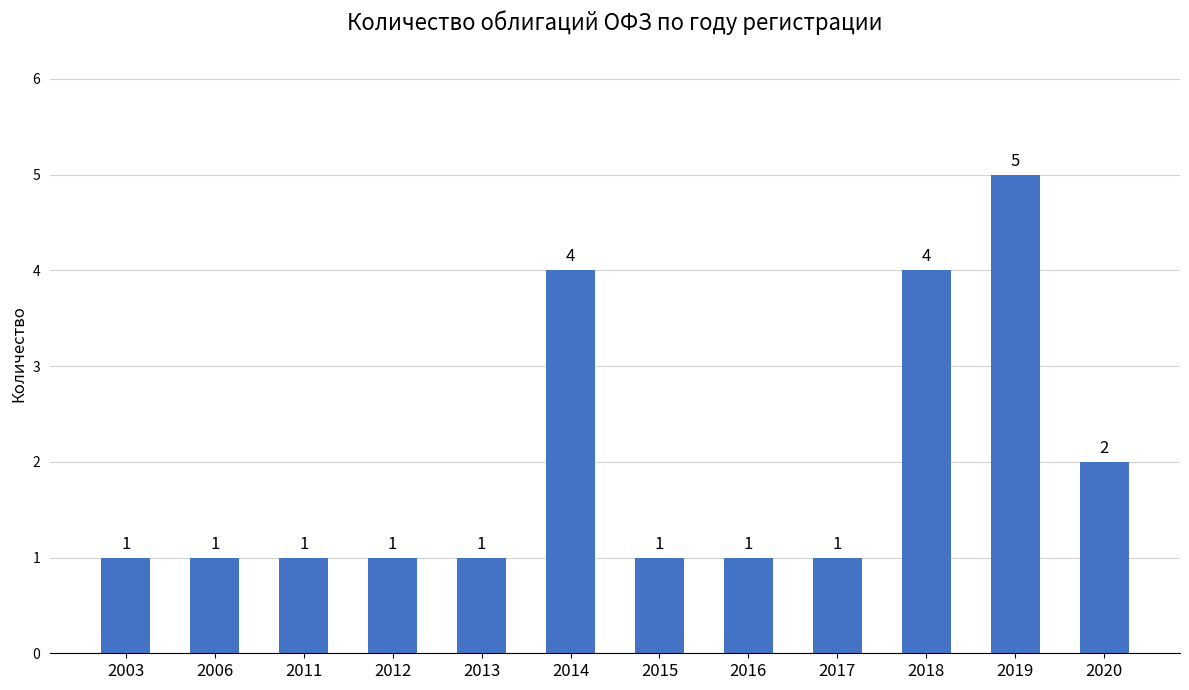

Reading left to right, list all the values displayed in this chart.

1	1	1	1	1	4	1	1	1	4	5	2